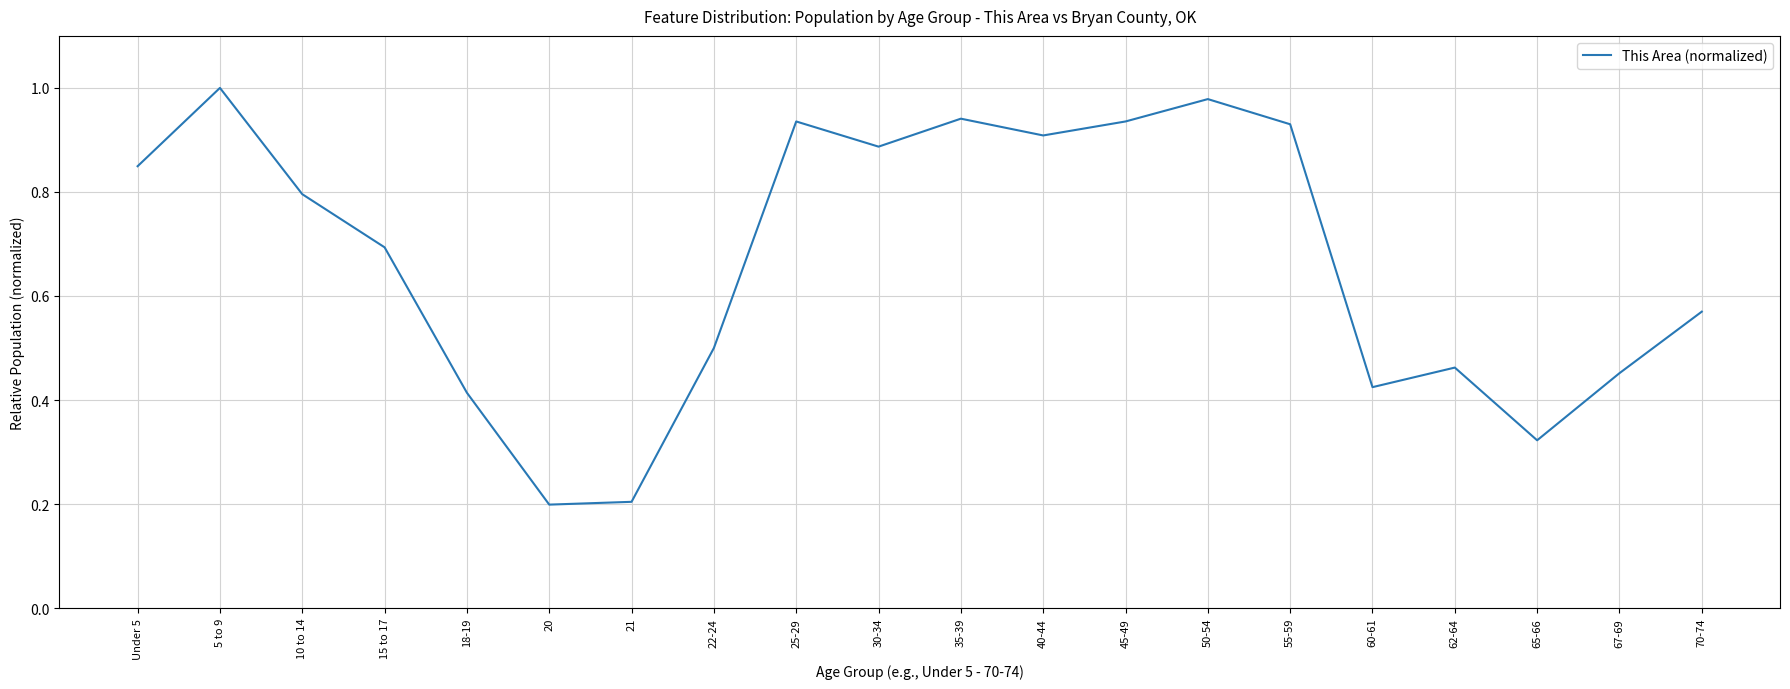

Which has a higher value, 22-24 or 65-66?

22-24